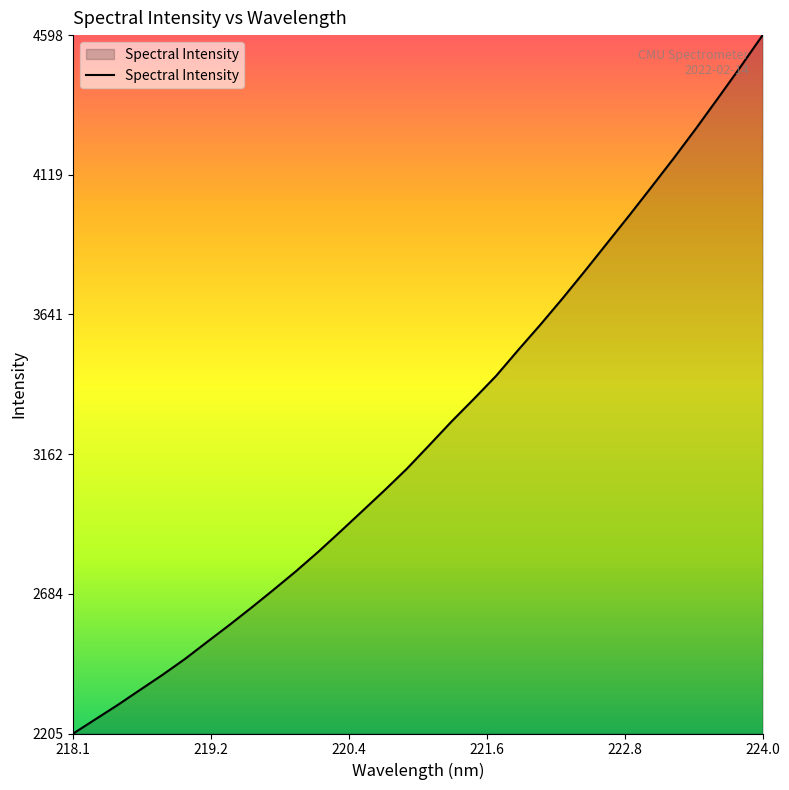

What is the maximum value shown in the chart?

4598.0